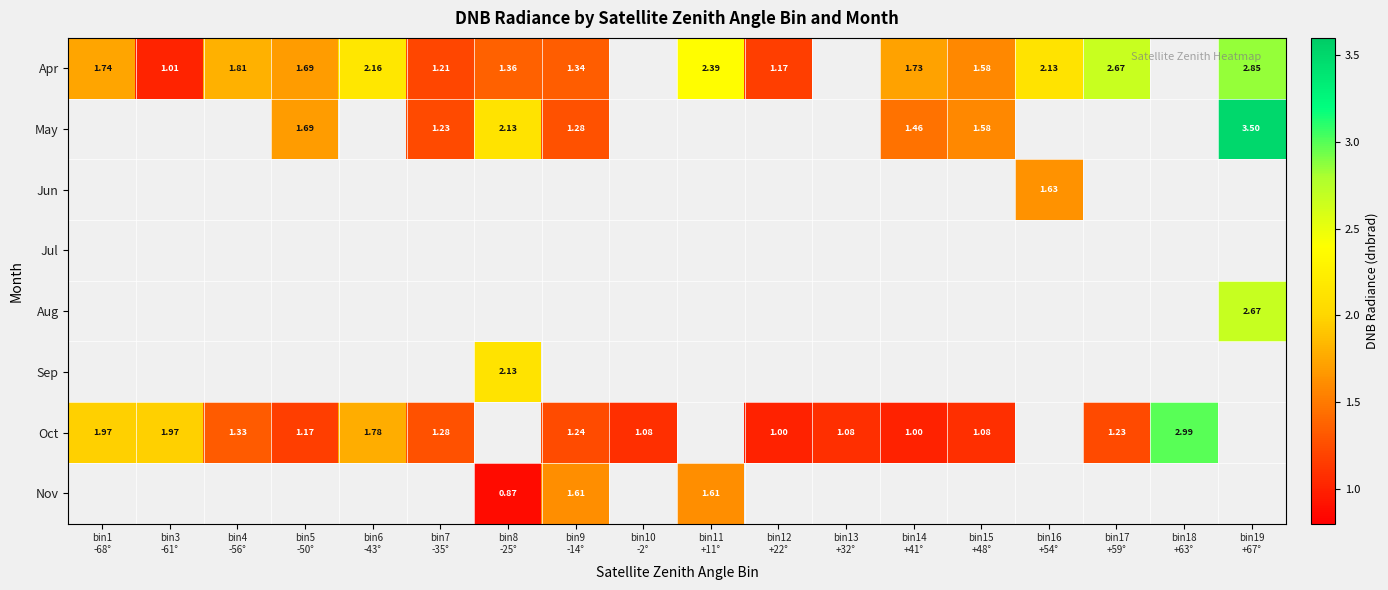

The value of May at bin15 +48° is 0.6. True or false?

False